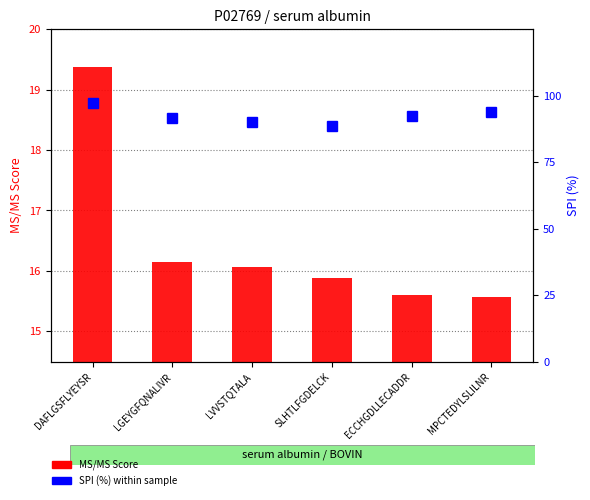

Are the bars grouped side by side (vs. stacked)?

Yes